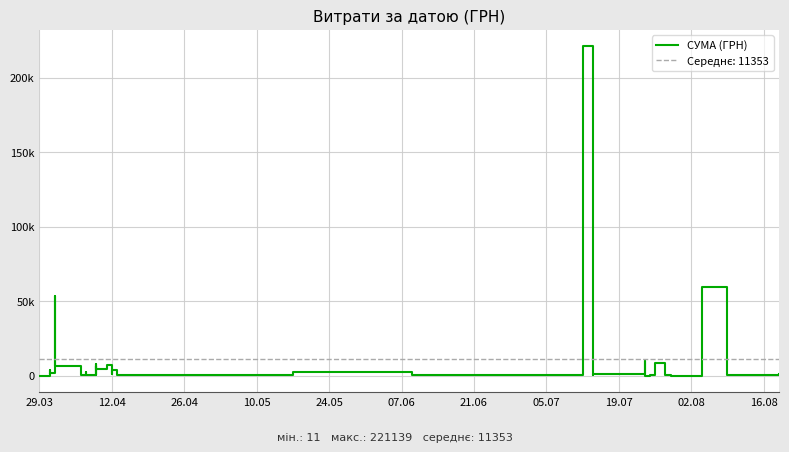

What is the value of the 12th point from the left?

1303.5